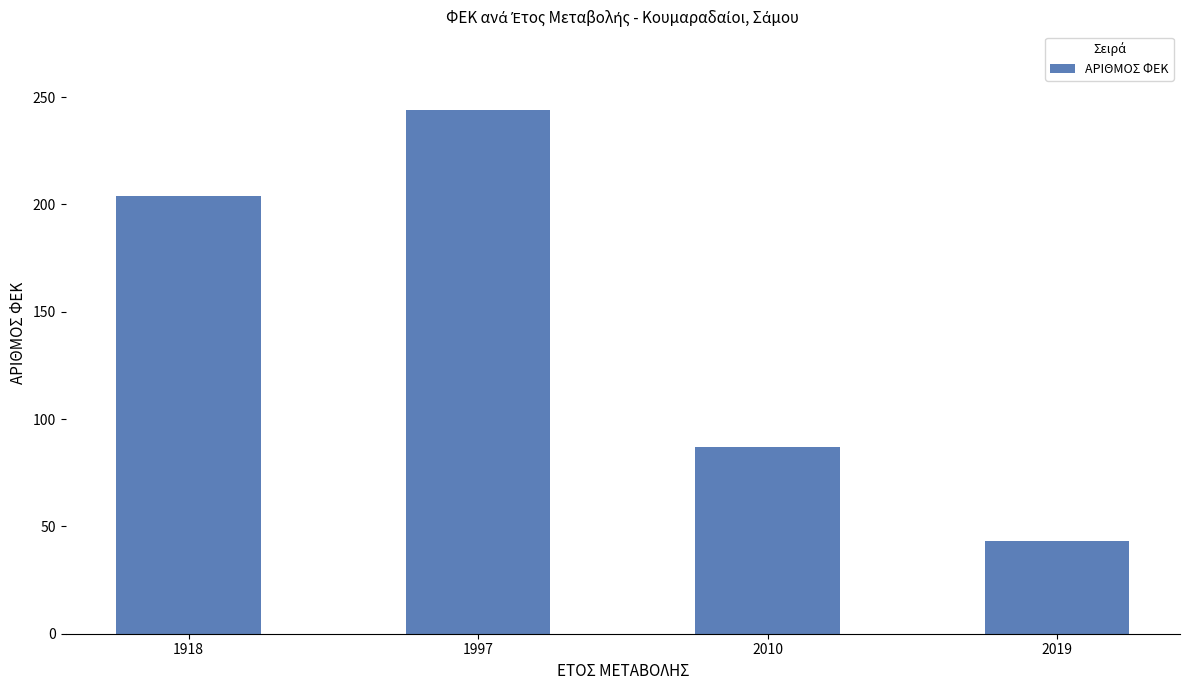

Where is the data nearest to the value 143?

2010